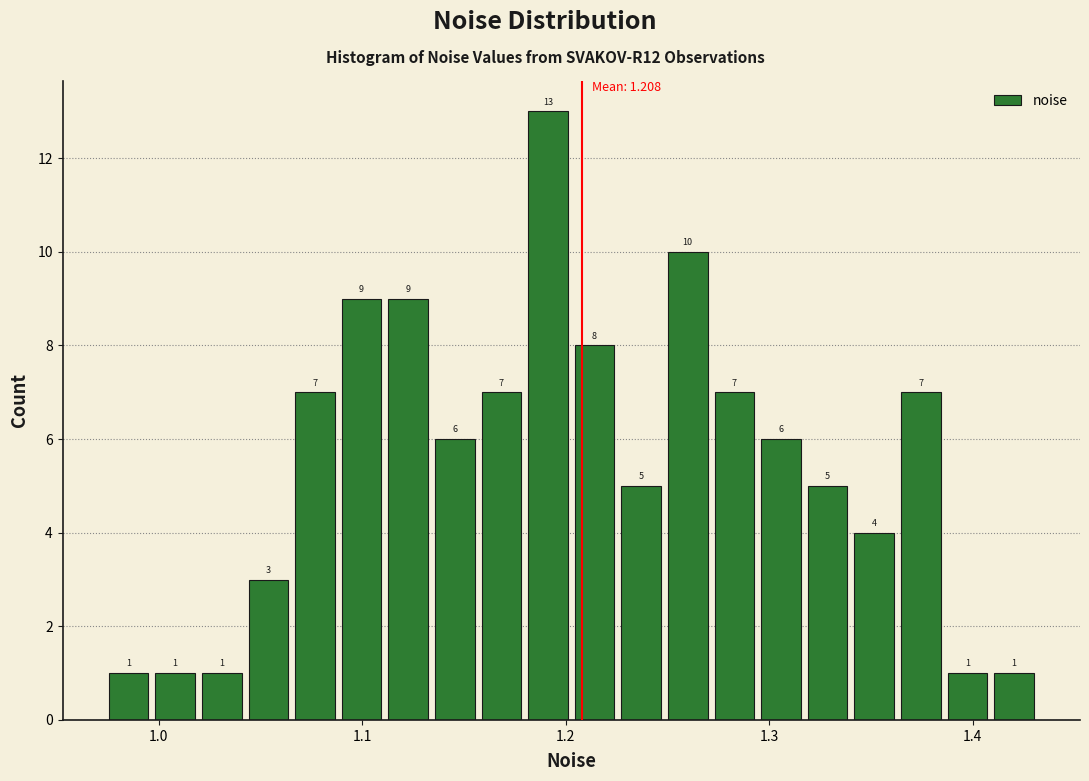

Read against the x-axis, roughly where is the centre of the tallest bar?

1.19